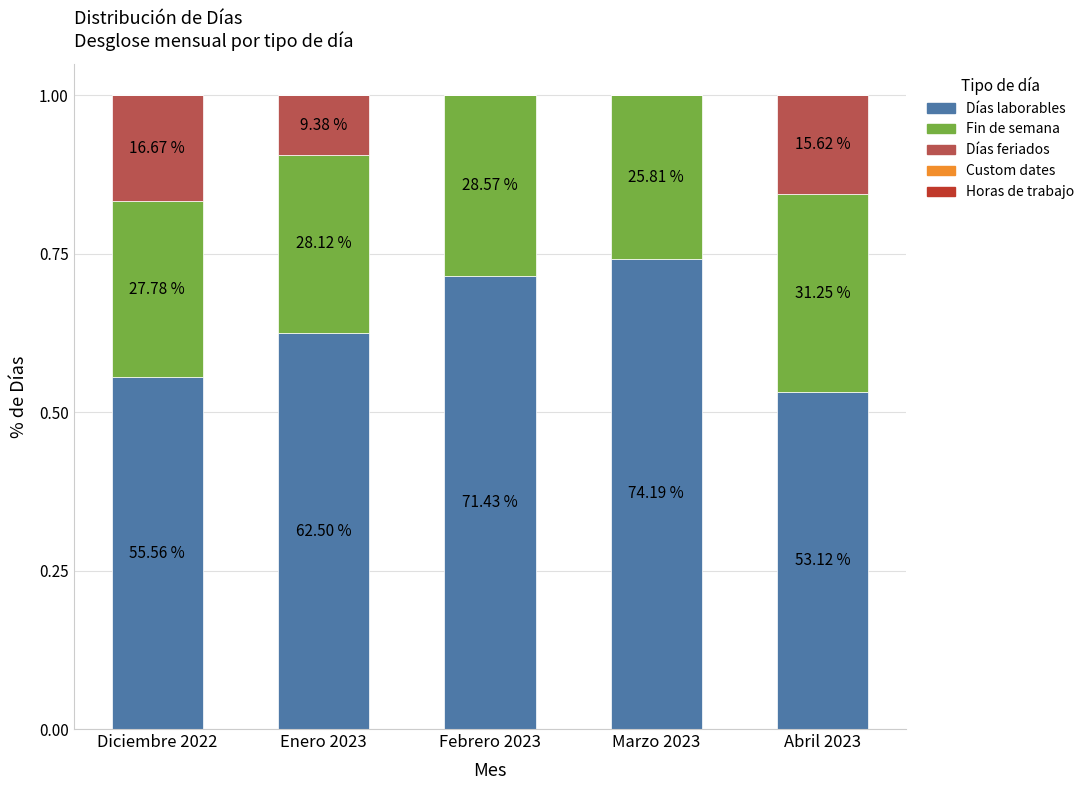

Are the bars horizontal?

No